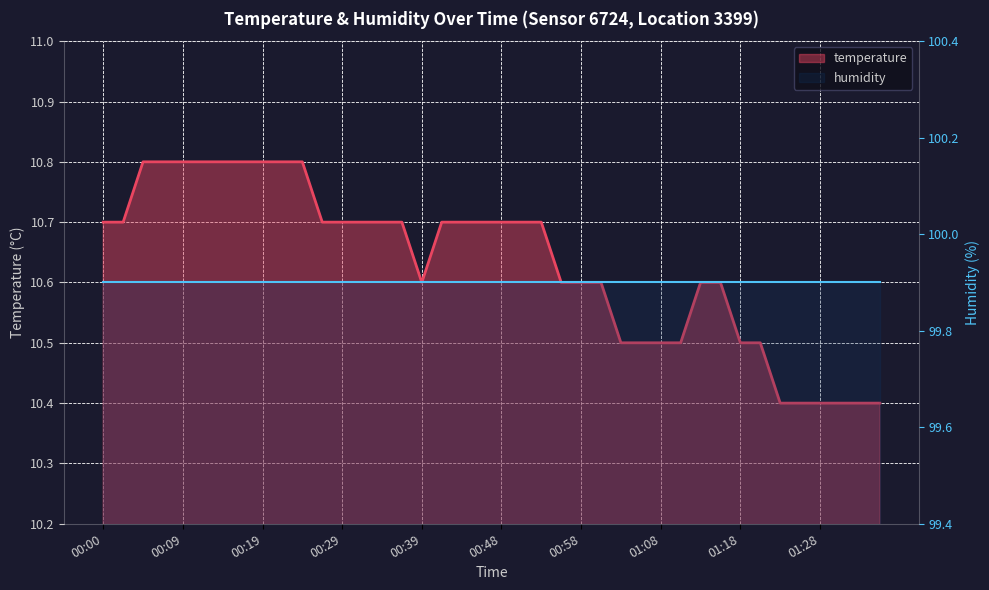

Reading left to right, transcribe all the data shown in this chart.

temperature: 10.7	10.7	10.8	10.8	10.8	10.8	10.8	10.8	10.8	10.8	10.8	10.7	10.7	10.7	10.7	10.7	10.6	10.7	10.7	10.7	10.7	10.7	10.7	10.6	10.6	10.6	10.5	10.5	10.5	10.5	10.6	10.6	10.5	10.5	10.4	10.4	10.4	10.4	10.4	10.4
humidity: 99.9	99.9	99.9	99.9	99.9	99.9	99.9	99.9	99.9	99.9	99.9	99.9	99.9	99.9	99.9	99.9	99.9	99.9	99.9	99.9	99.9	99.9	99.9	99.9	99.9	99.9	99.9	99.9	99.9	99.9	99.9	99.9	99.9	99.9	99.9	99.9	99.9	99.9	99.9	99.9